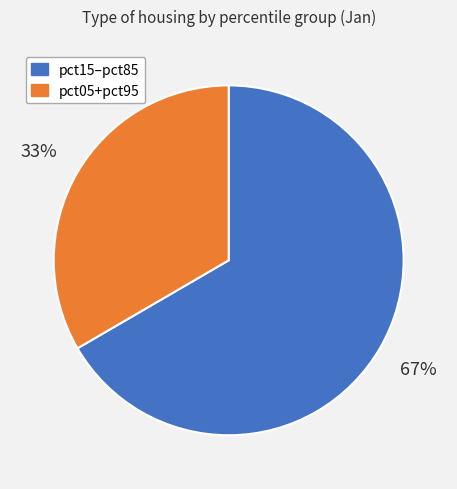

Count the number of slices in the pie.

2